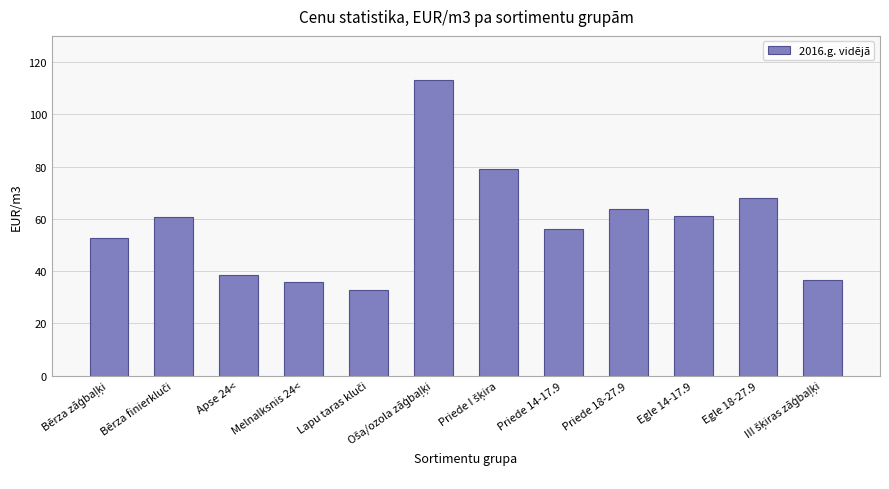

At which label is the value closest to 72?

Egle 18-27.9